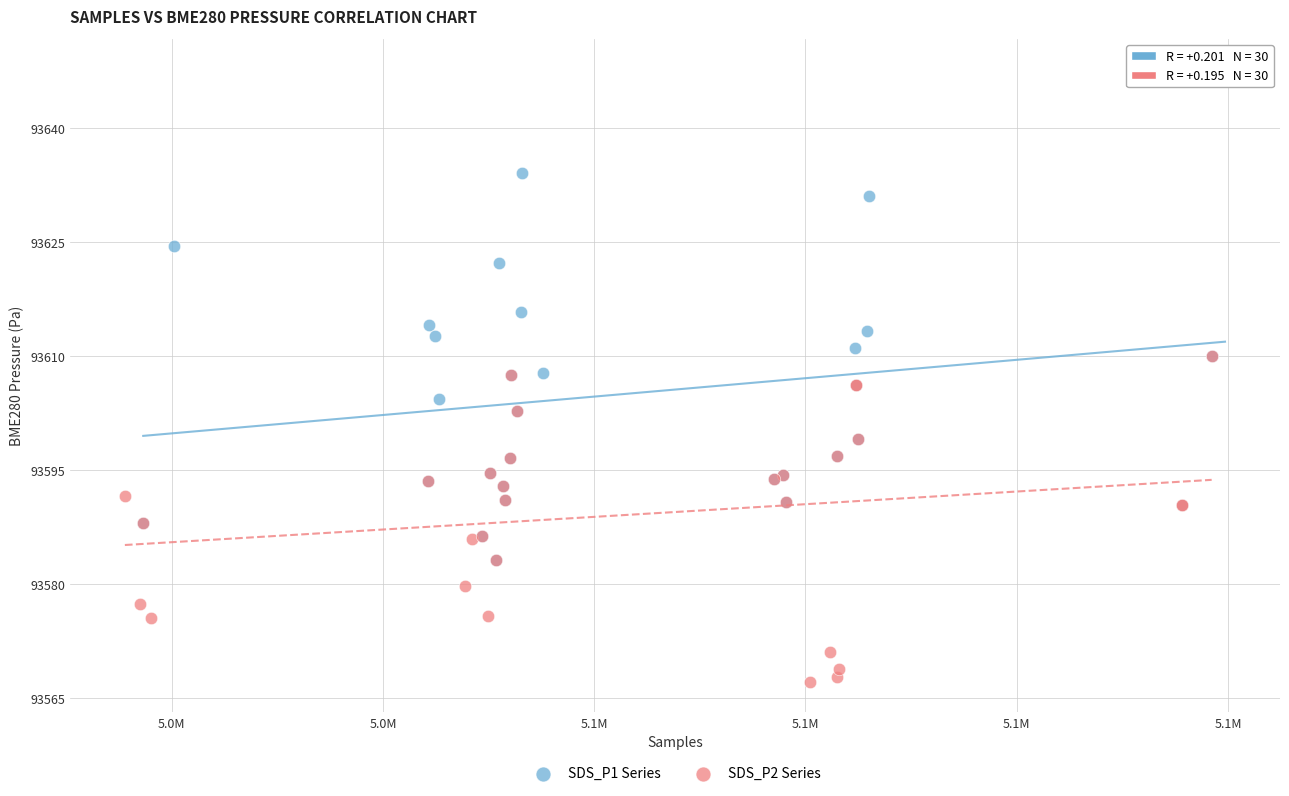

Which series has the largest Y range (max minus min)?

SDS_P1 Series